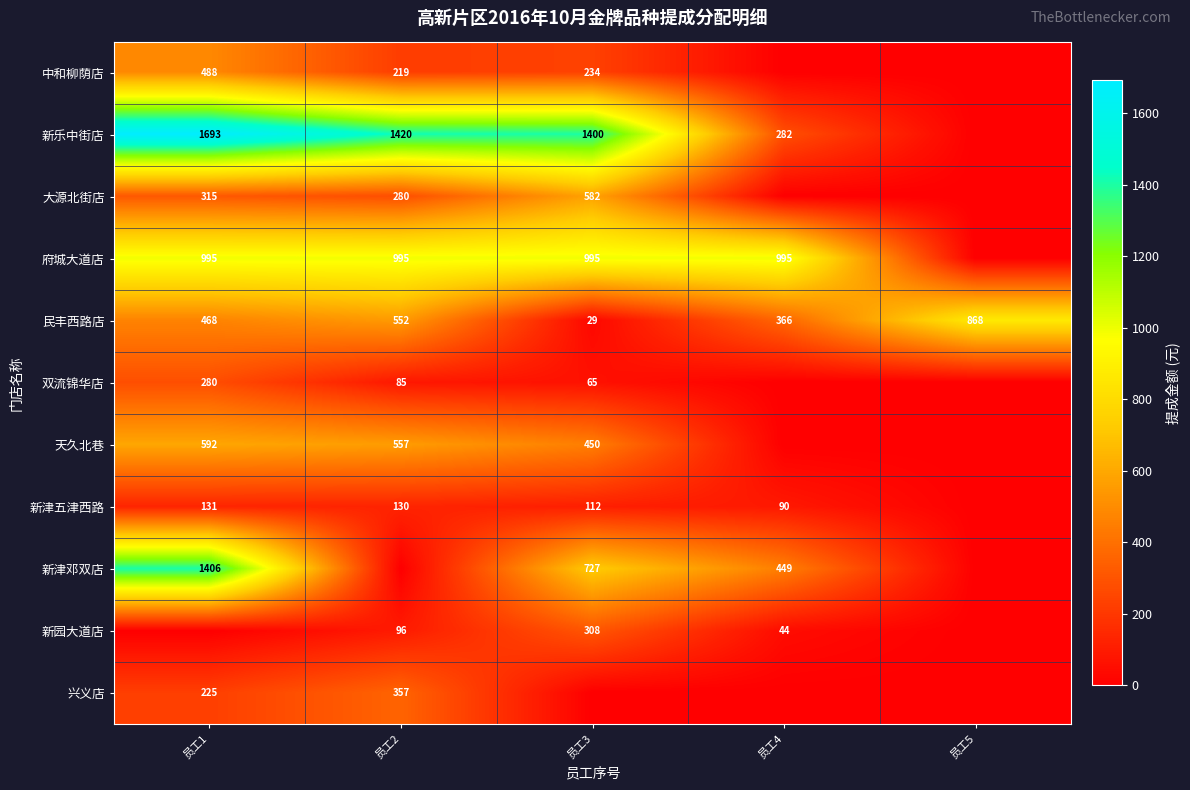

Between 员工1 and 员工2, which series saw the biggest shift?

新津邓双店